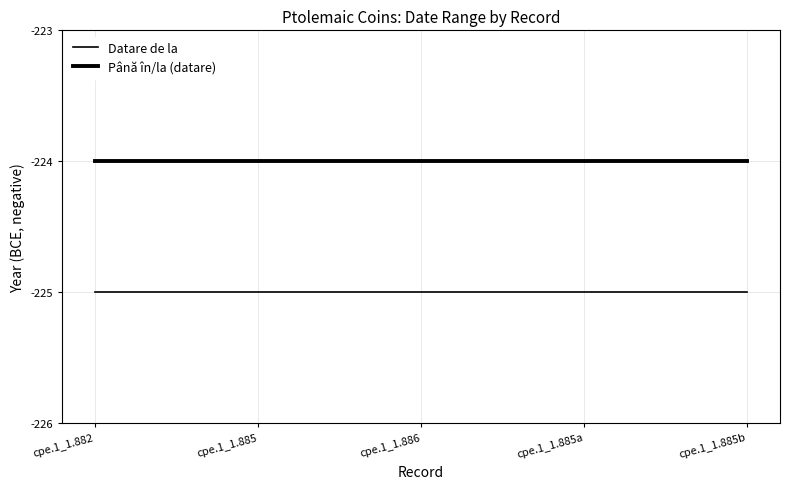

Rank the series by their maximum value, from lowest to highest.

Datare de la, Până în/la (datare)